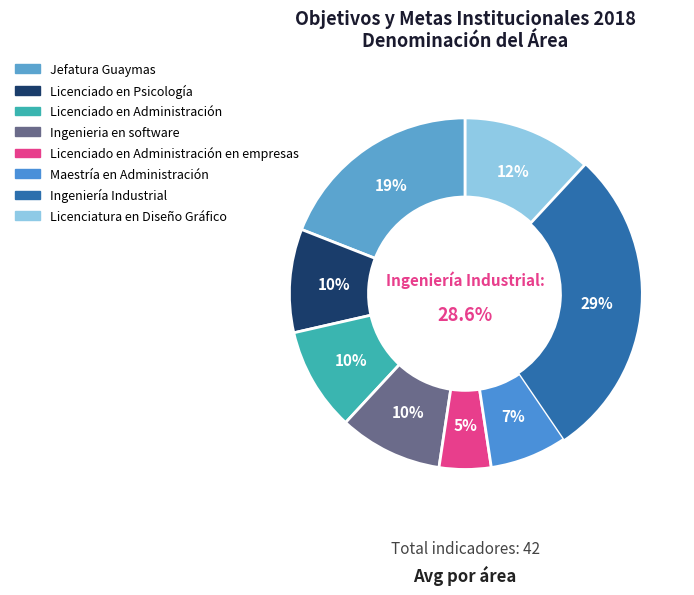

Which slice is the smallest?

Licenciado en Administración en empresas